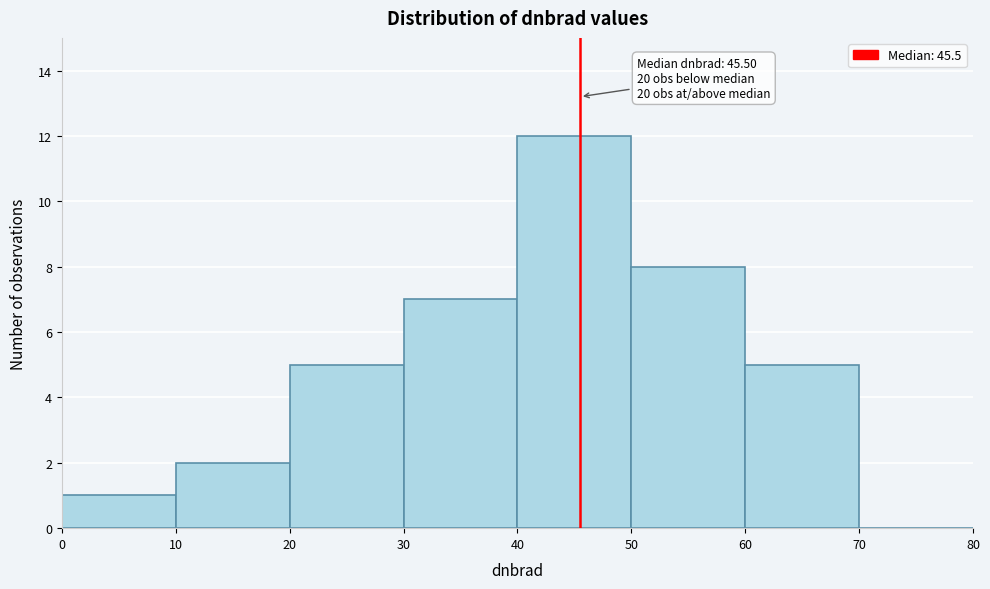

Over which range of the x-axis is the bar tallest?

40 to 50